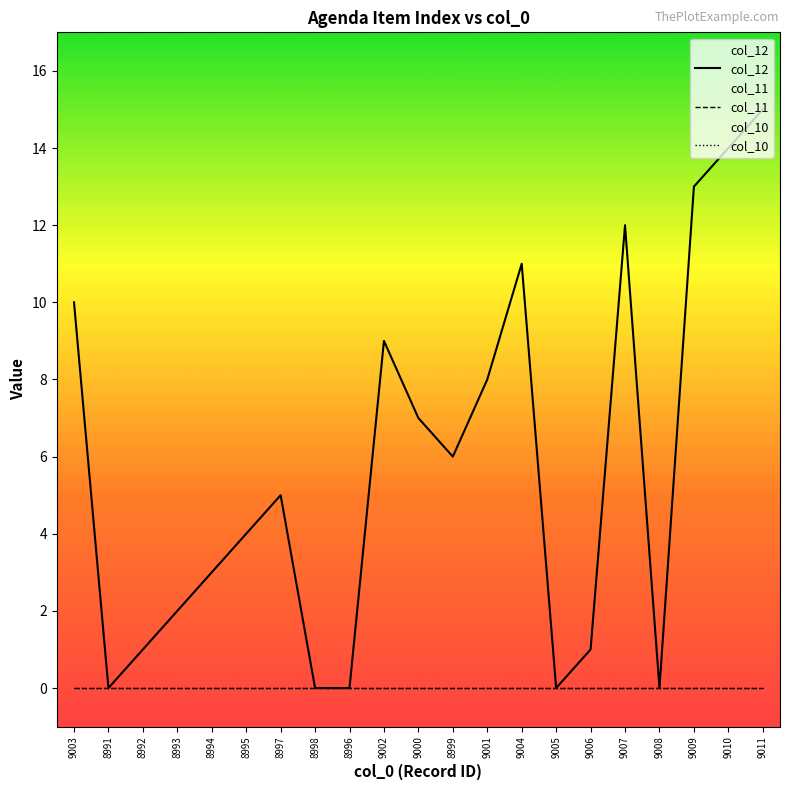

List the labels in order of col_10 value, smallest first.

9003, 8991, 8992, 8993, 8994, 8995, 8997, 8998, 8996, 9002, 9000, 8999, 9001, 9004, 9005, 9006, 9007, 9008, 9009, 9010, 9011